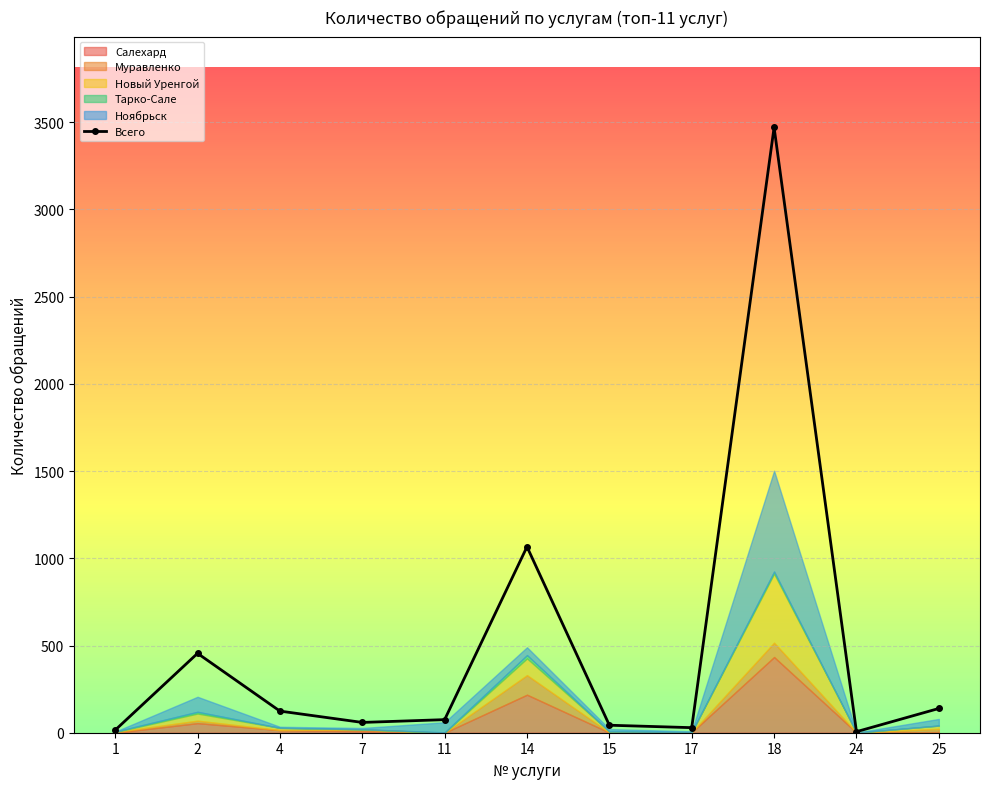

Rank the categories by value from lowest to highest.

24, 1, 17, 15, 7, 11, 4, 25, 2, 14, 18